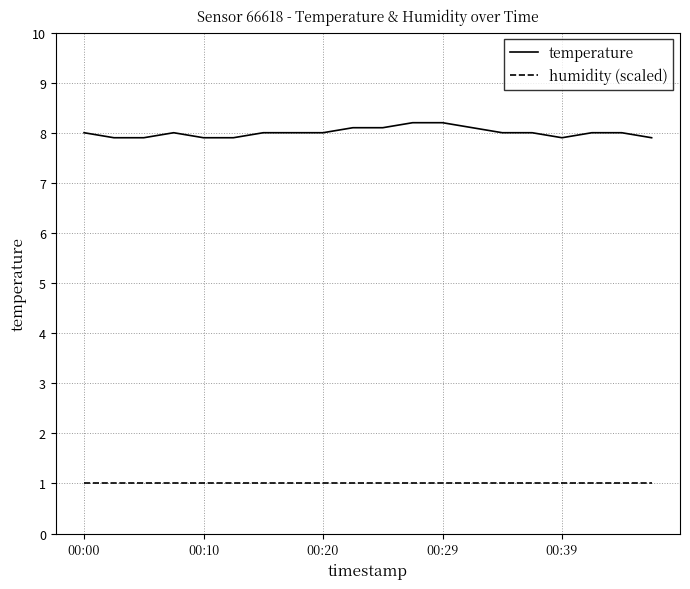

What is the highest value of the humidity (scaled) series?

1.0